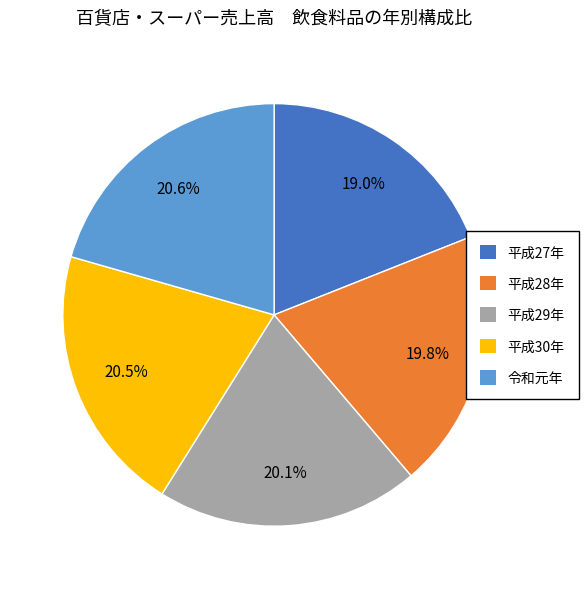

To the nearest percent, what portion does 平成27年 represent?

19%